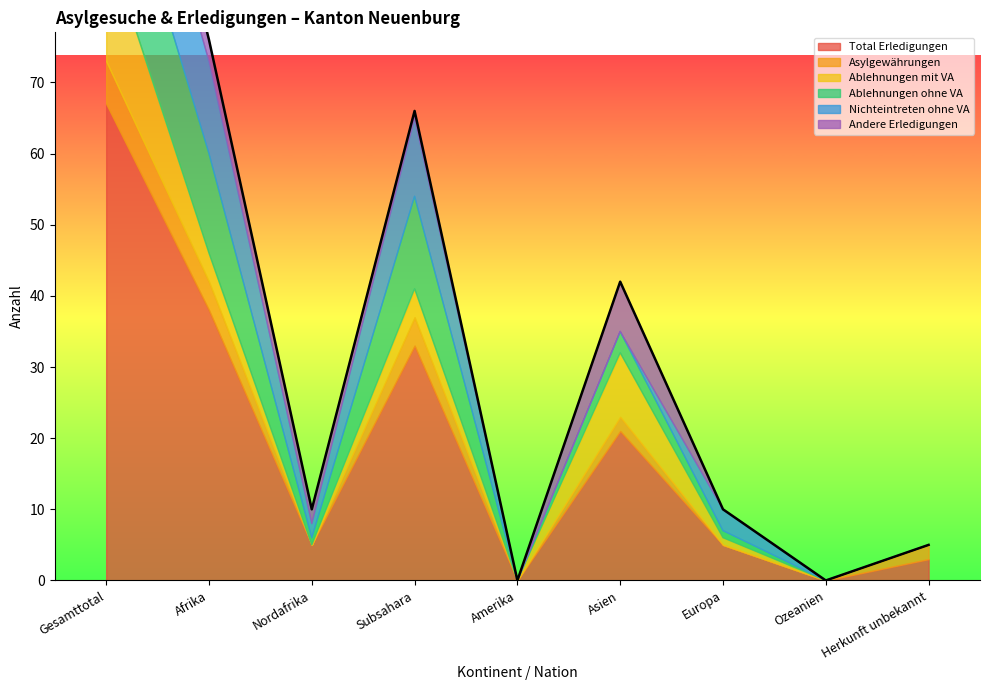

True or false: Nichteintreten ohne VA and Asylgewährungen cross at least once.

True